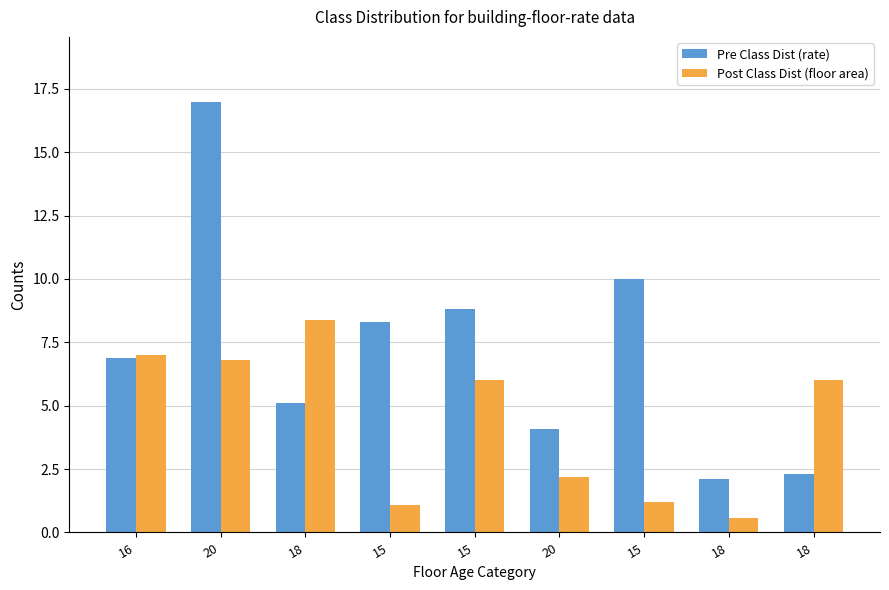

How many series are shown in this chart?

2